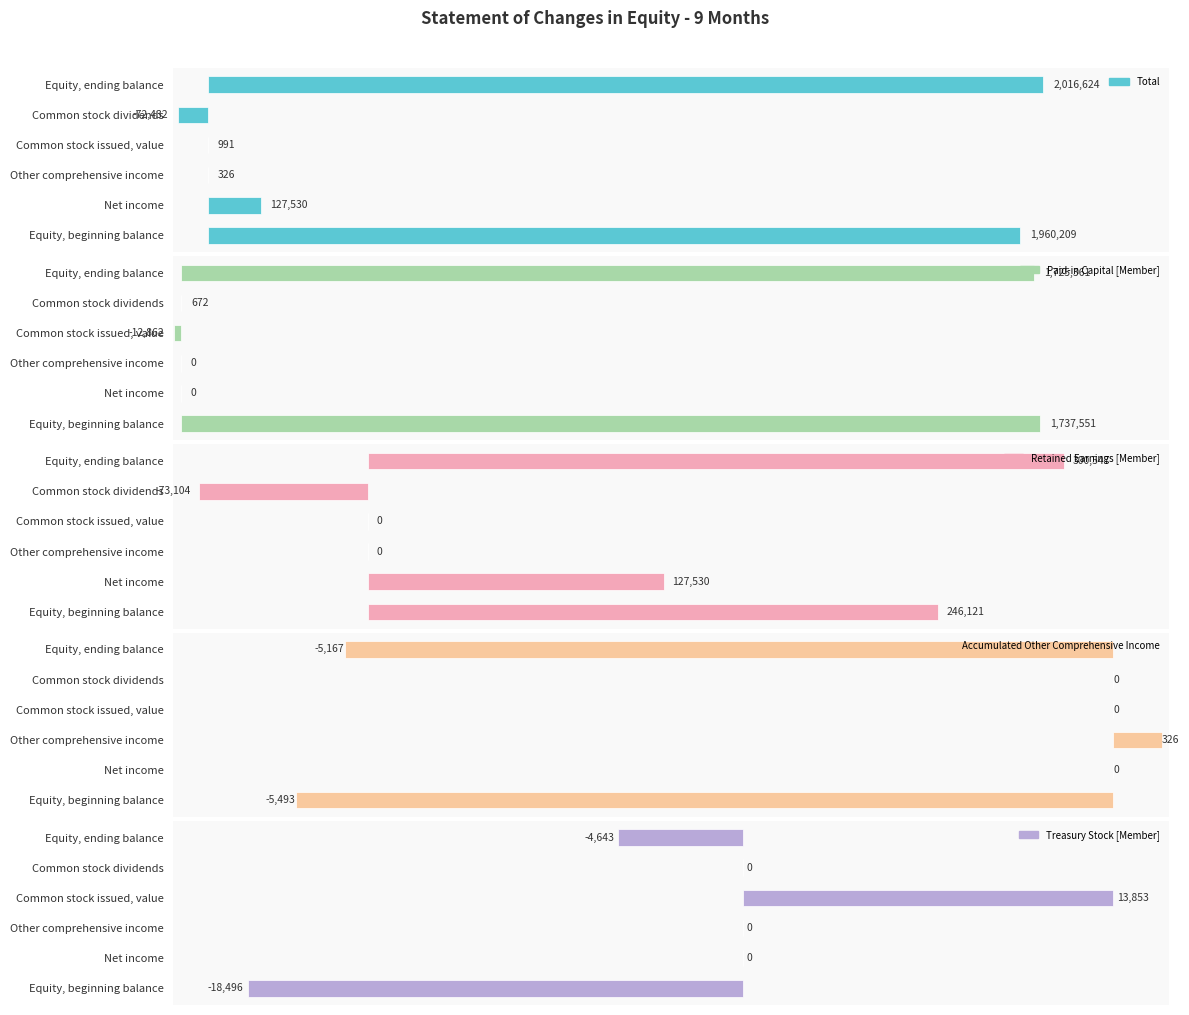

The value of Paid-in Capital [Member] at Equity, ending balance is 1725361. True or false?

True